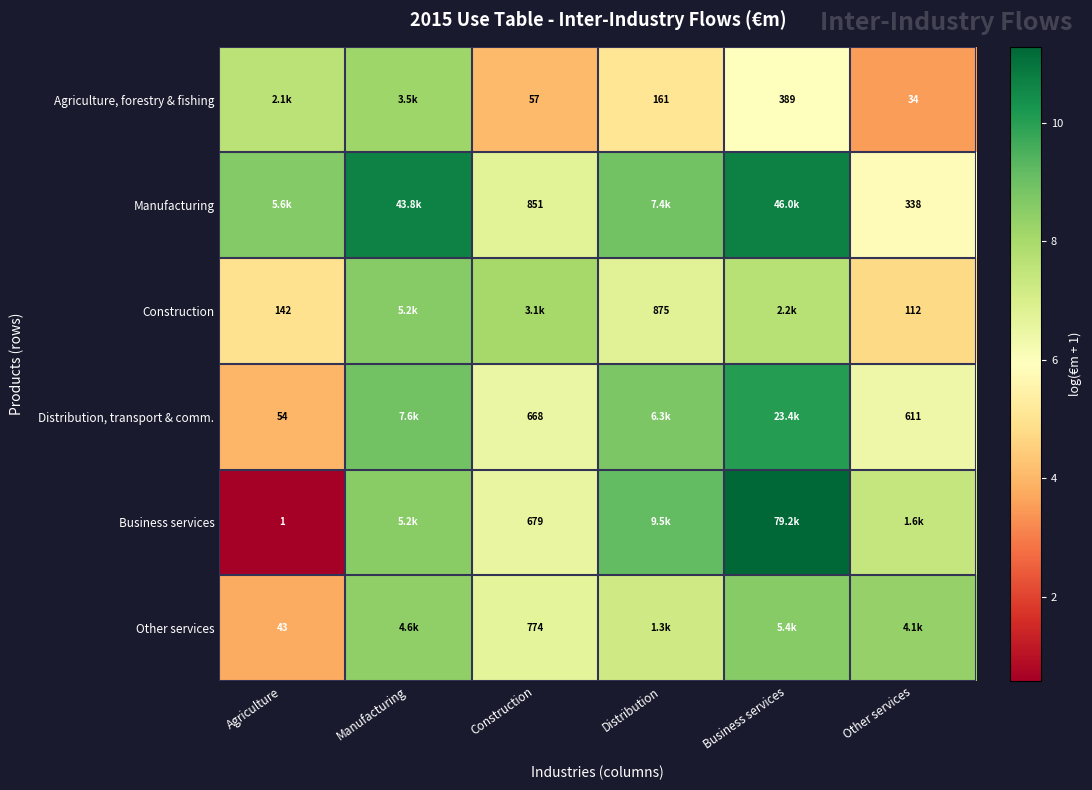

True or false: Other services has a value of 2.9 at Other services.

False